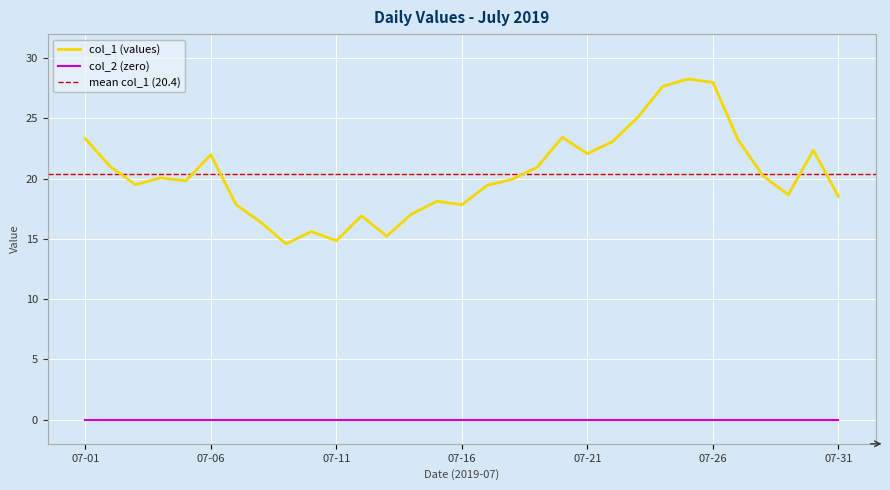

What is the sum of all values?

631.1